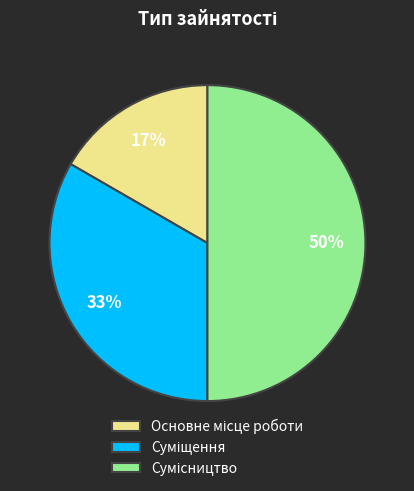

To the nearest percent, what is the average slice percentage?

33%